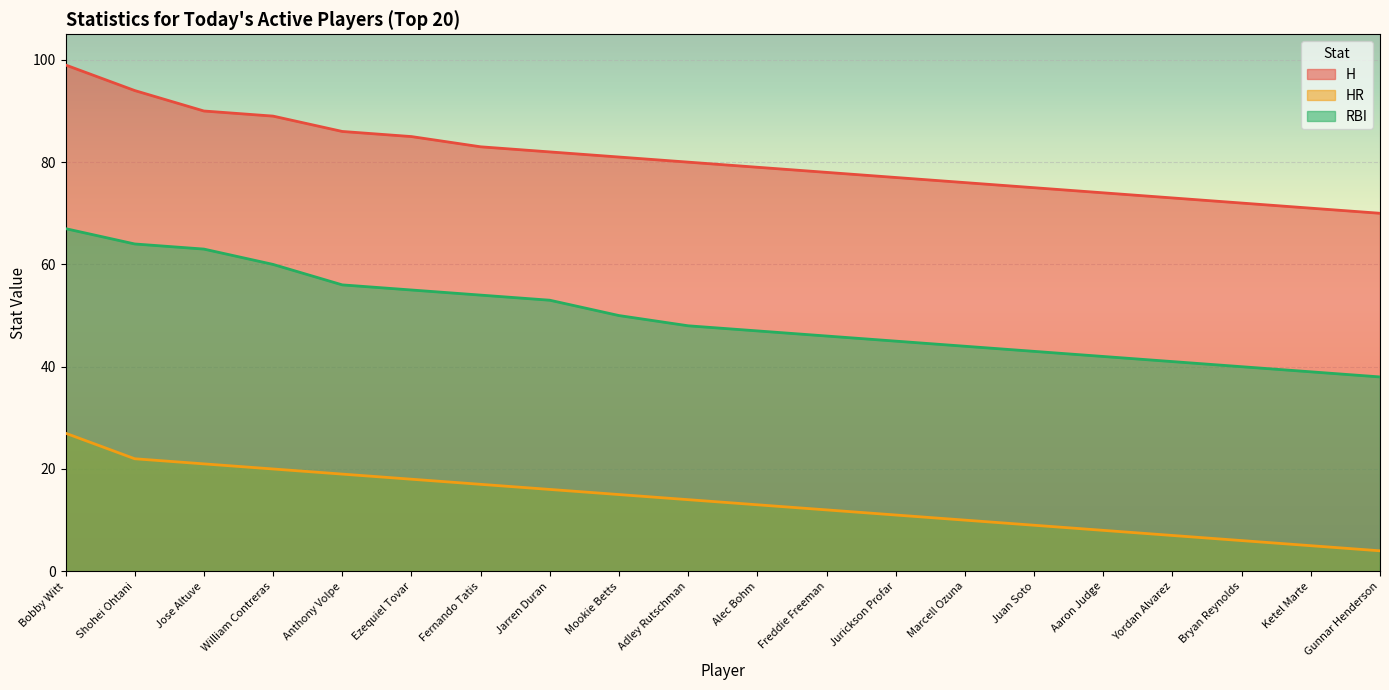

What is the label of the 2nd point from the right?

Ketel Marte